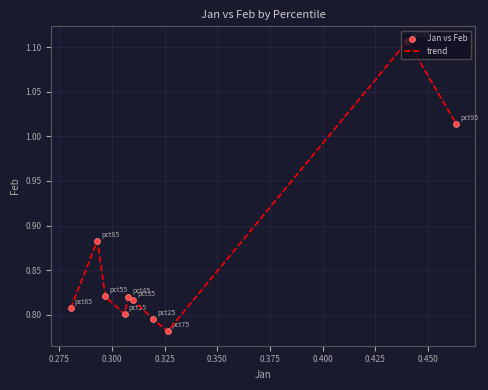

What is the difference between the maximum and minimum values?

0.3